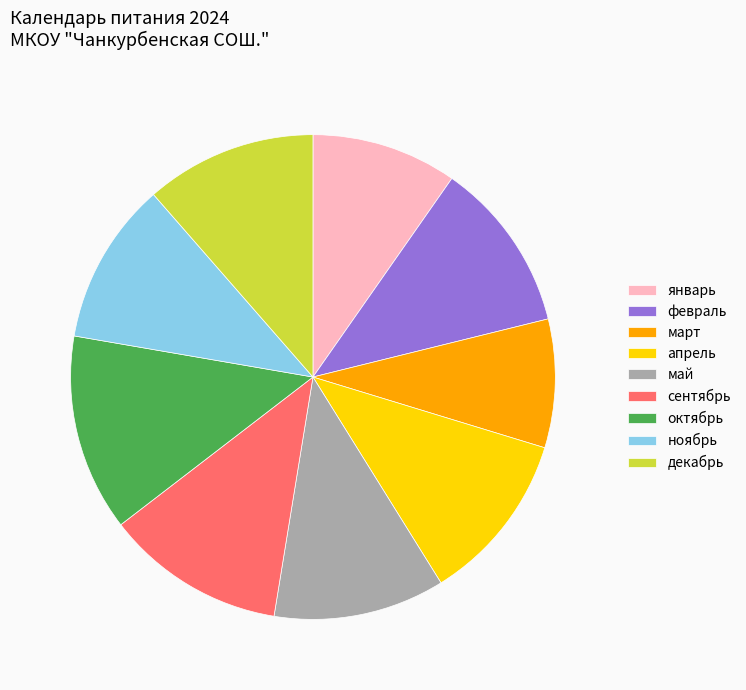

Count the number of slices in the pie.

9